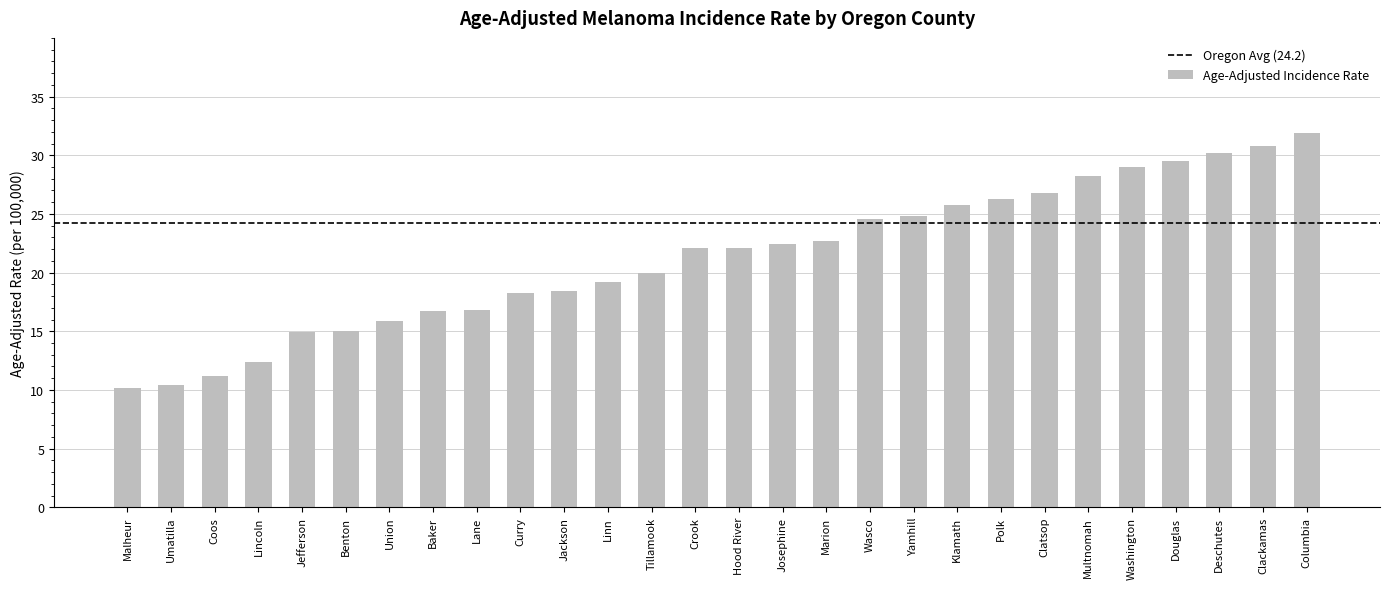

What is the ratio of the value at Washington to the value at Yamhill?

1.2